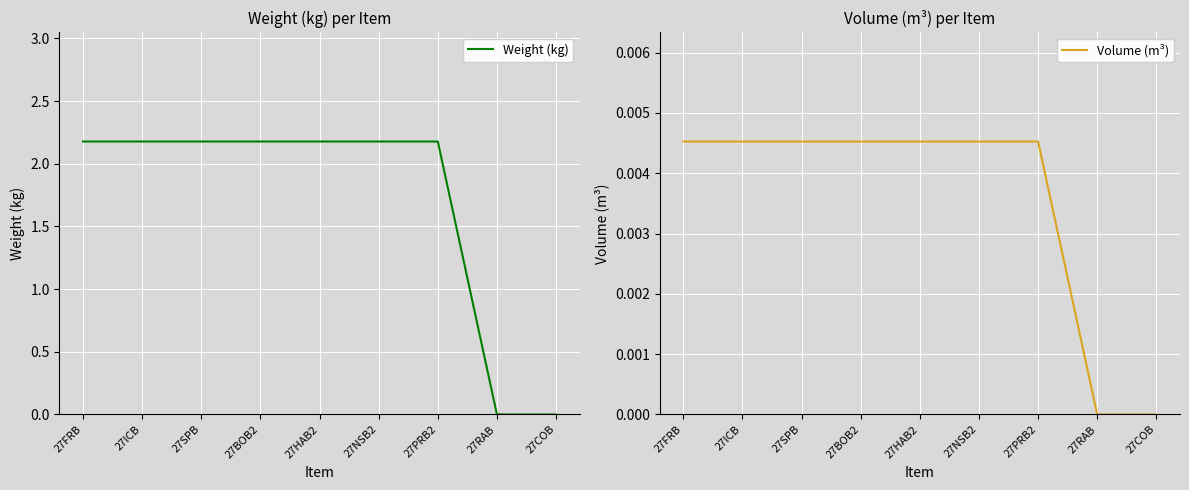

True or false: Volume (m³) has a value of 0.0 at 27SPB.

False